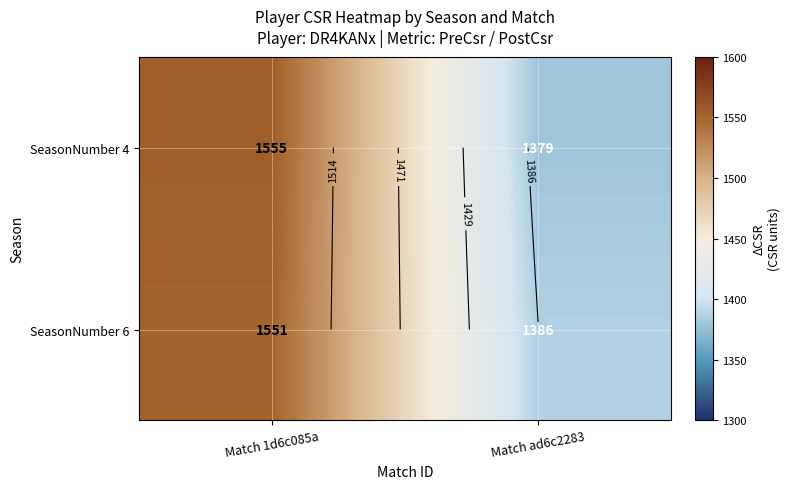

Between Match 1d6c085a and Match ad6c2283, which is larger?

Match 1d6c085a